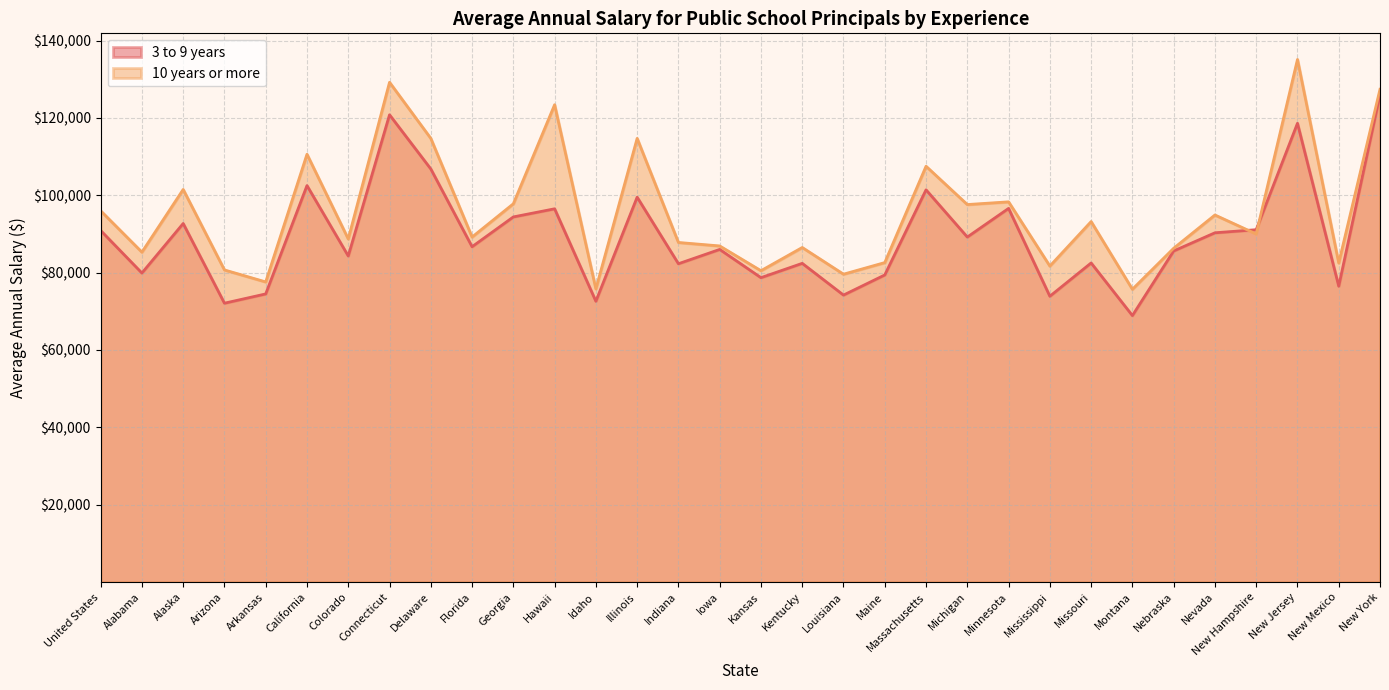

The value of 10 years or more at Hawaii is 123400. True or false?

True